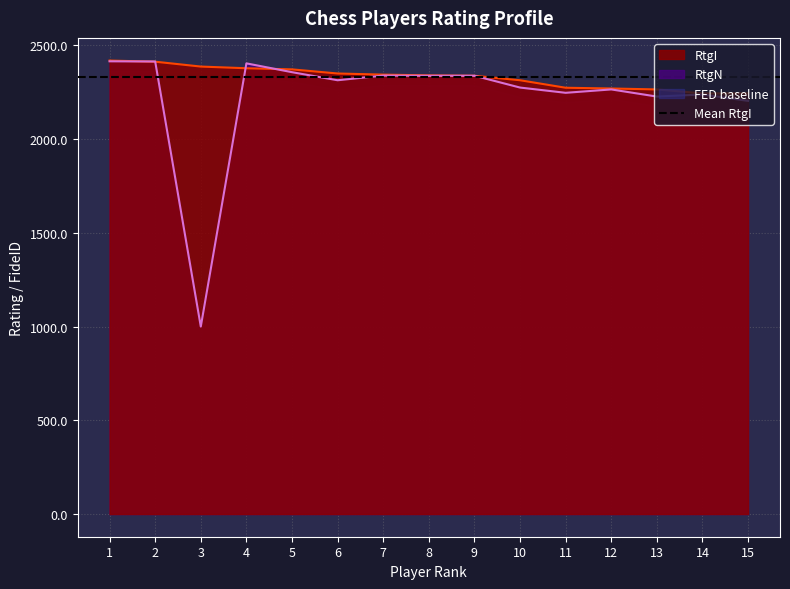

Reading left to right, what are all the values shown in this chart?

RtgI: 1=2419	2=2413	3=2387	4=2378	5=2372	6=2350	7=2344	8=2340	9=2338	10=2314	11=2274	12=2270	13=2265	14=2244	15=2244
RtgN: 1=2415	2=2414	3=1000	4=2404	5=2357	6=2314	7=2339	8=2338	9=2338	10=2275	11=2247	12=2265	13=2227	14=2238	15=2204